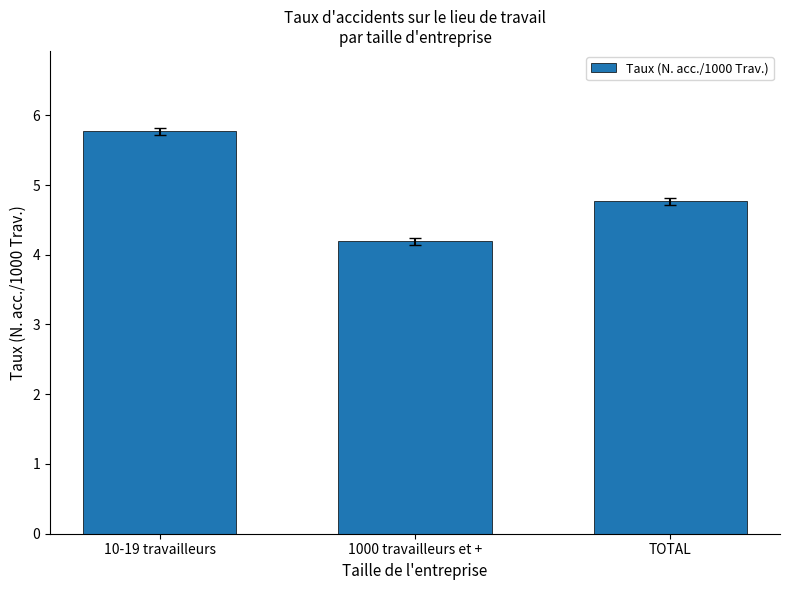

The value at 1000 travailleurs et + is 4.2. True or false?

True